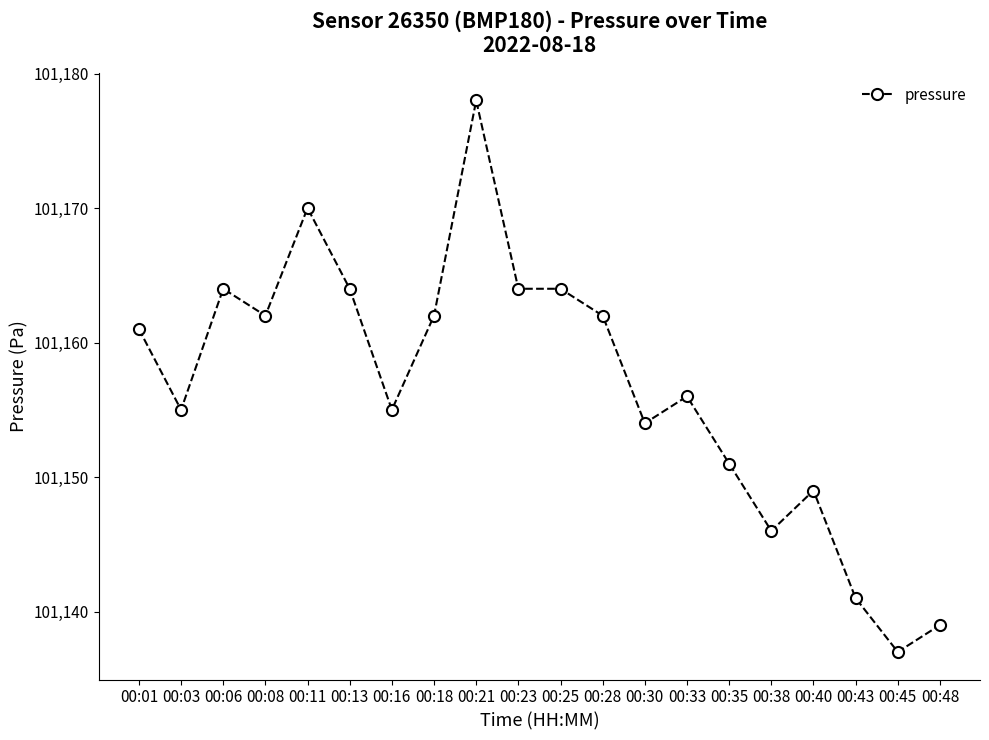

Is it true that the value at 00:45 is 56899?

False